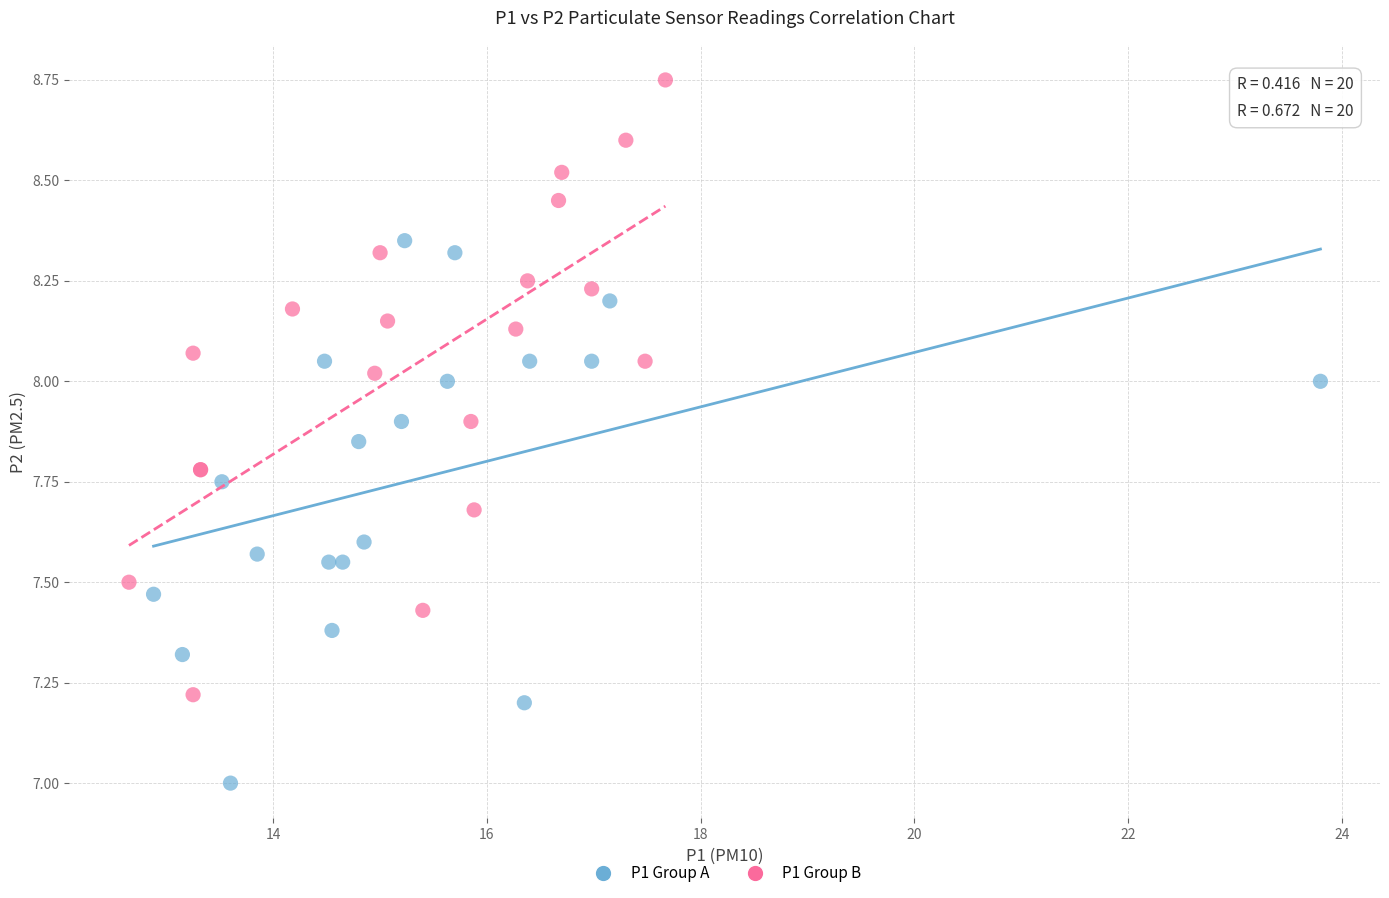

Which series contains the lowest Y value?

P1 Group A